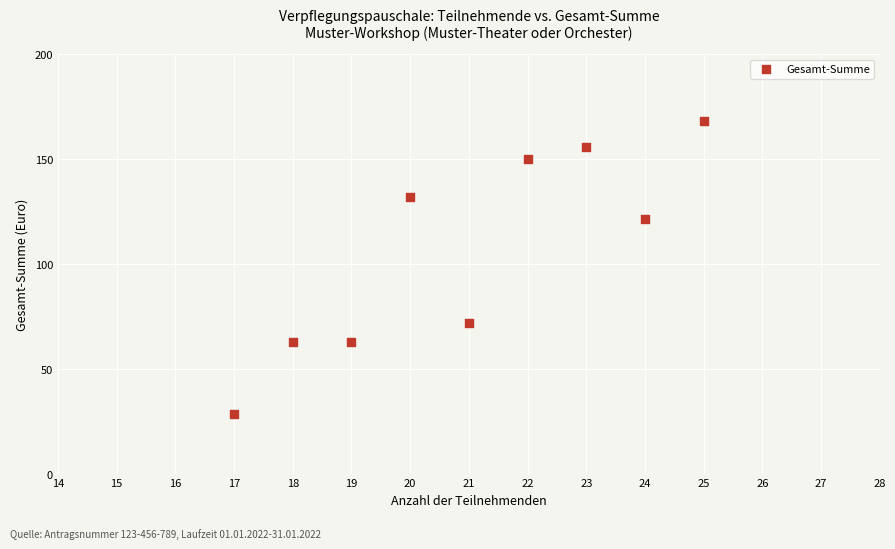

What Y value in the scatter plot is closest to 98?

121.5